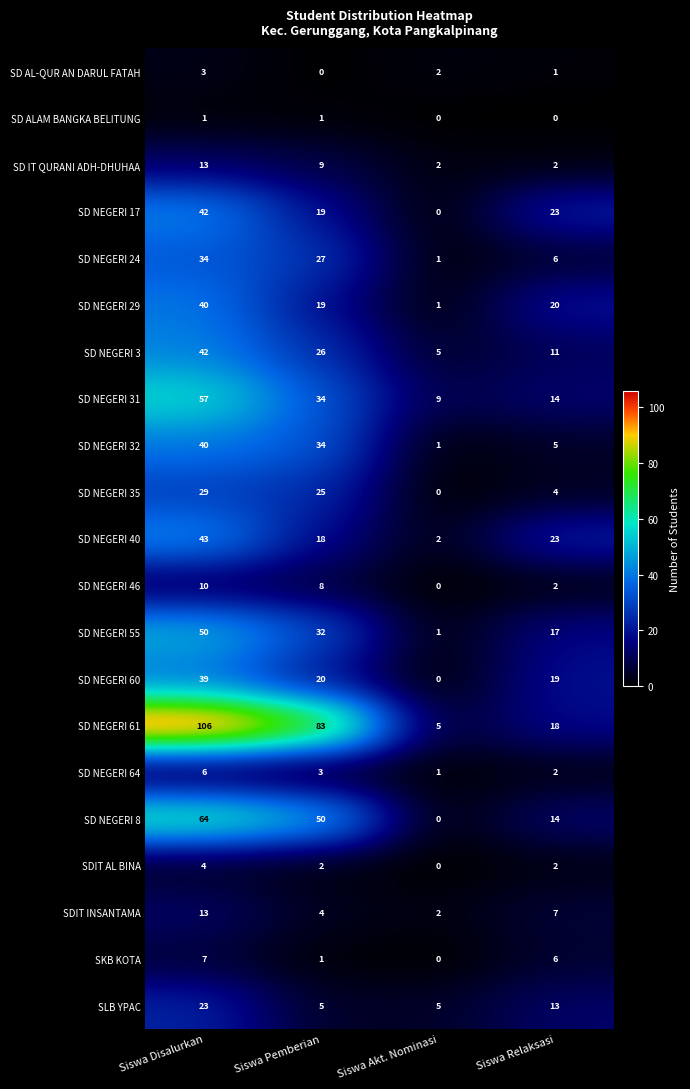

What is the difference between the highest and lowest values at Siswa Pemberian?

83